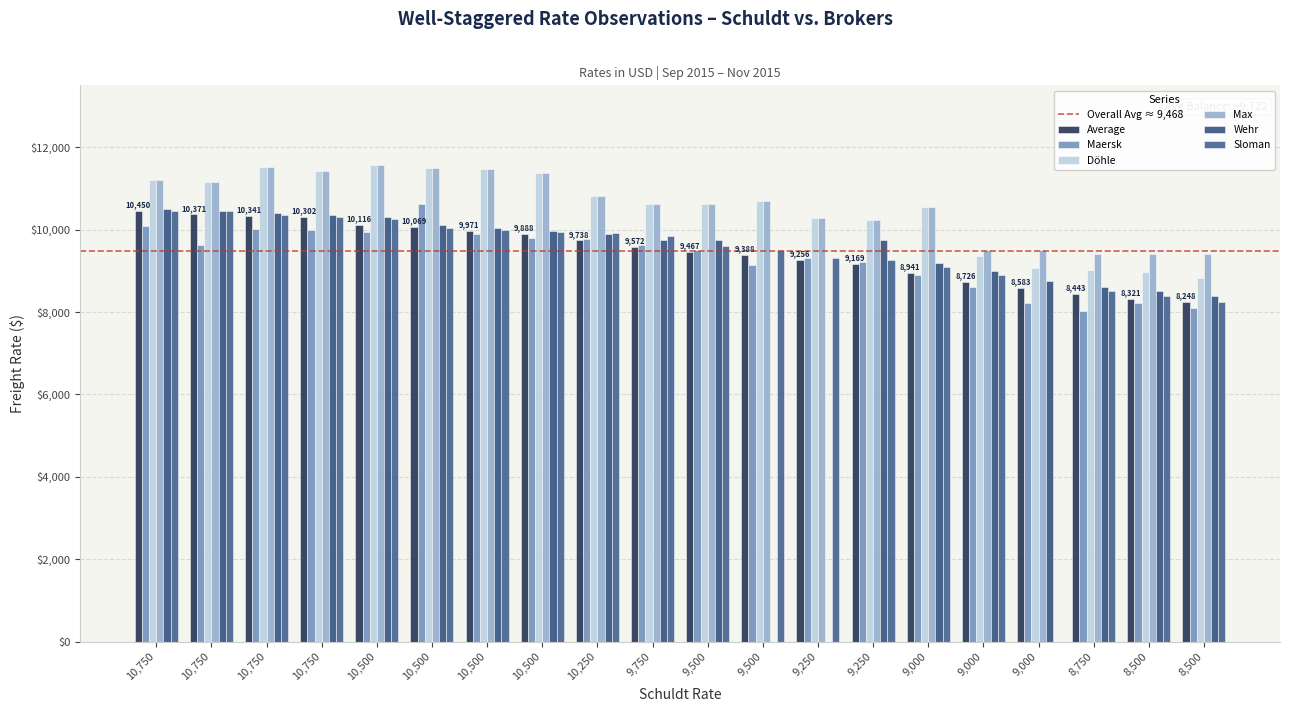

Count the number of categories in the chart.

20